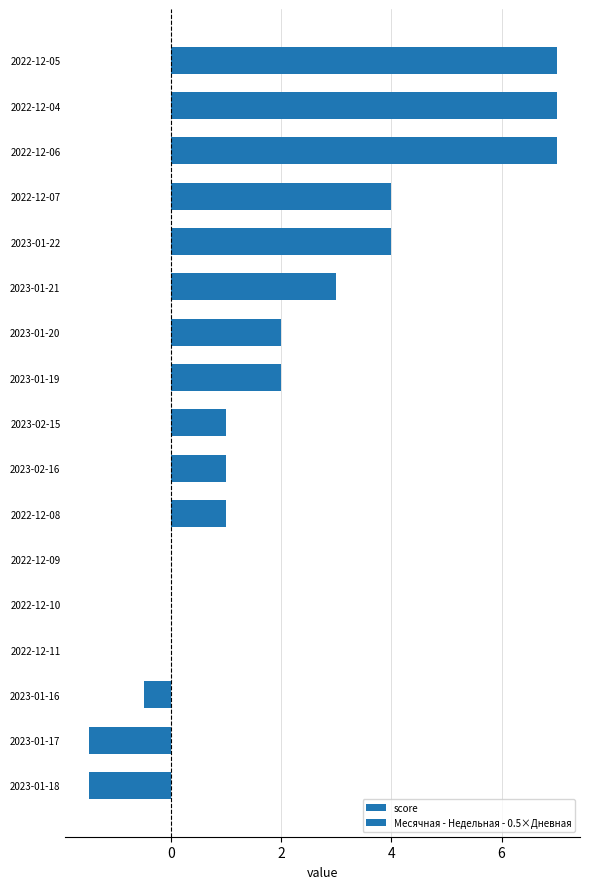

What is the greatest value displayed?

7.0